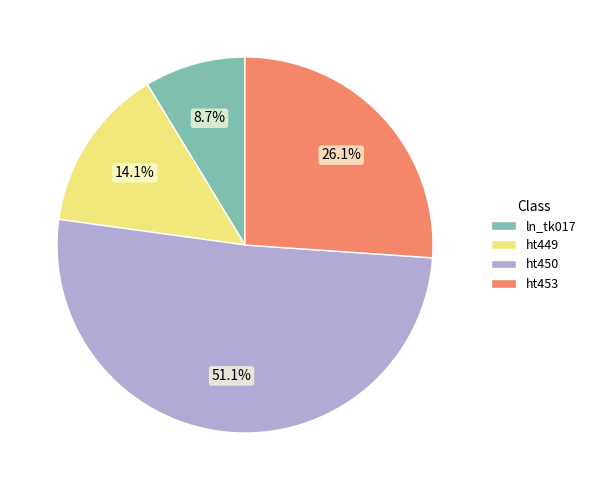

Does ht449 account for over 50% of the chart?

No